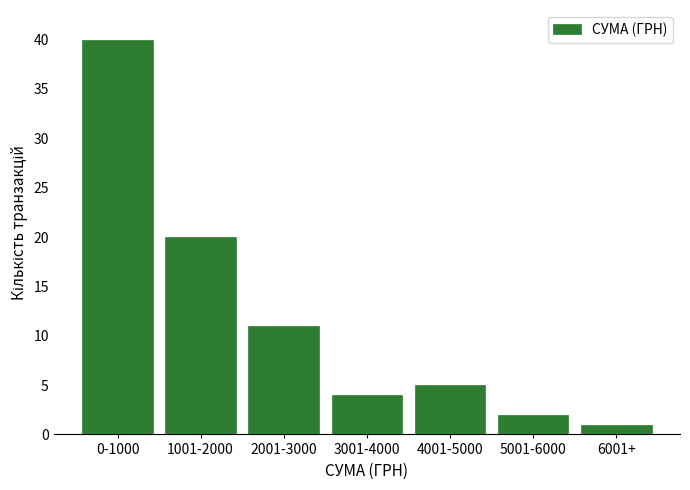

Reading left to right, transcribe all the data shown in this chart.

40	20	11	4	5	2	1